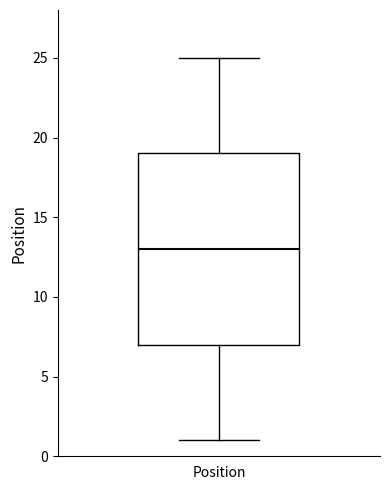

Transcribe this box plot: give where the median line is, the range the box spans, and where the two whiskers end, as read against the y-axis. The values are not printed on the chart, so give them approximately, as read against the axis.

median 13, box 7 to 19, whiskers 1 to 25